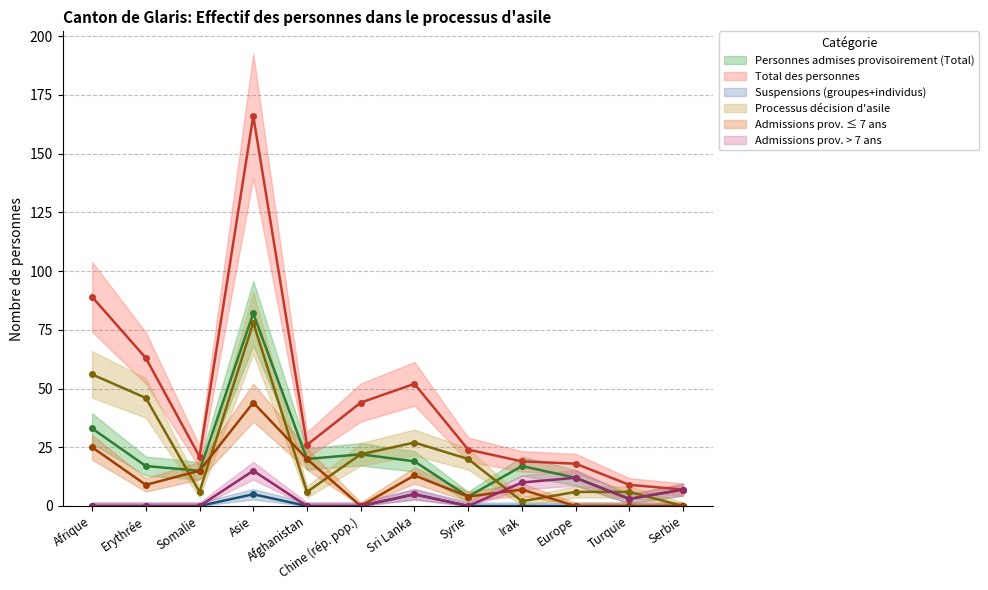

True or false: Total des personnes has more than 1 points higher than both neighbors.

True